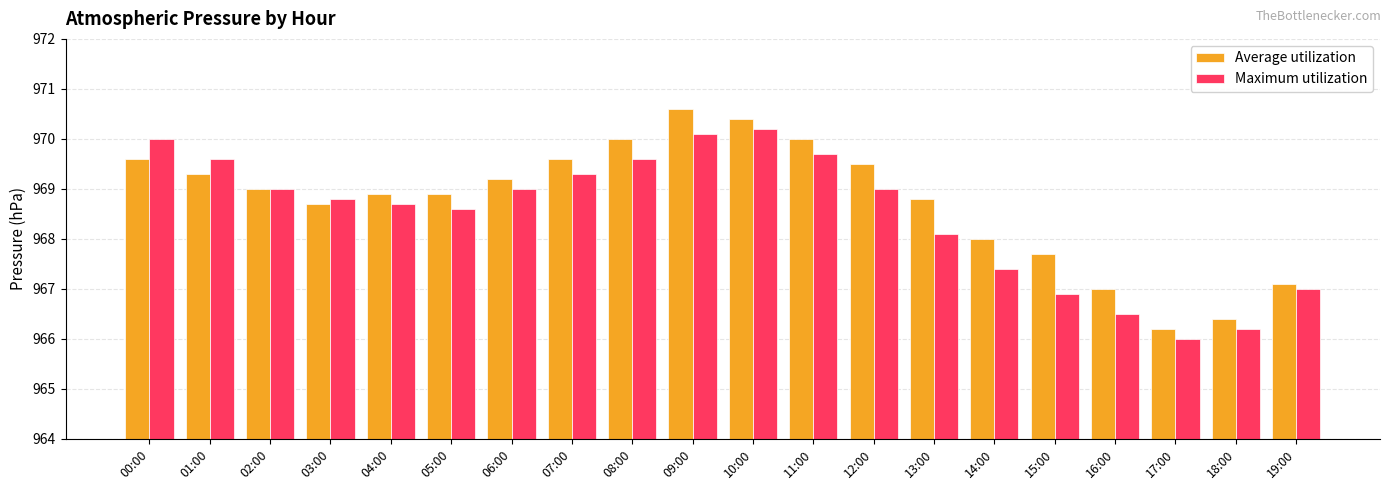

What is the sum of all Maximum utilization values?

19369.7